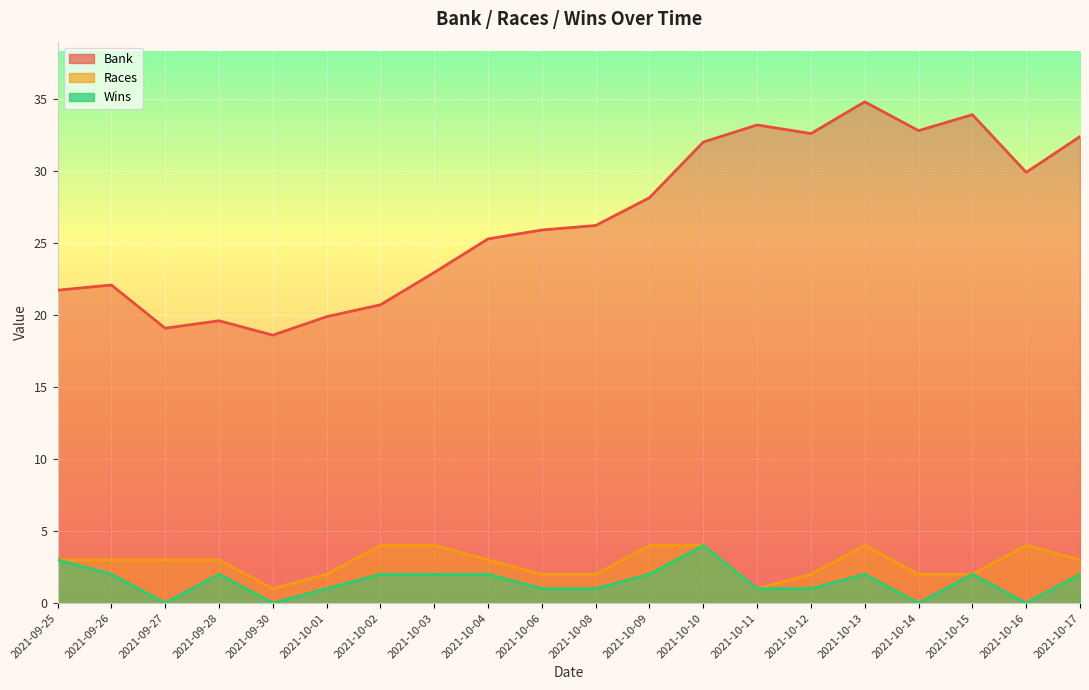

What are all the series names shown in the legend?

Bank, Races, Wins